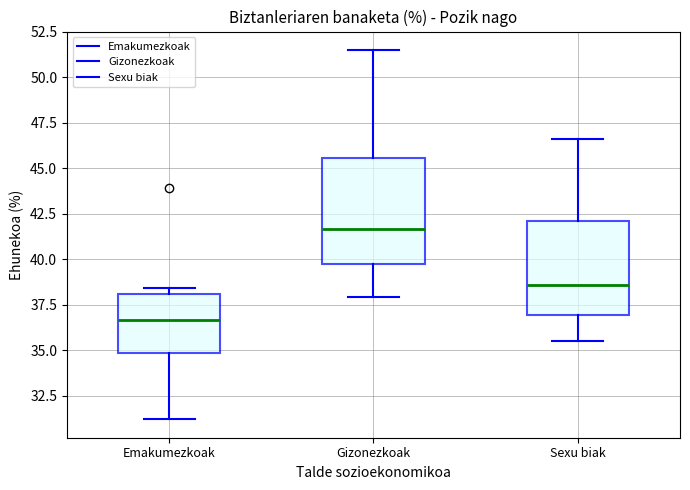

Reading left to right, read every box against the y-axis: the position of its median line, the range the box covers, and the ends of its whiskers. The values are not printed on the chart, so give them approximately, as read against the axis.

Emakumezkoak: median 36.5, box 35.0 to 38.0, whiskers 31.0 to 38.5
Gizonezkoak: median 41.5, box 40.0 to 45.5, whiskers 38.0 to 51.5
Sexu biak: median 38.5, box 37.0 to 42.0, whiskers 35.5 to 46.5